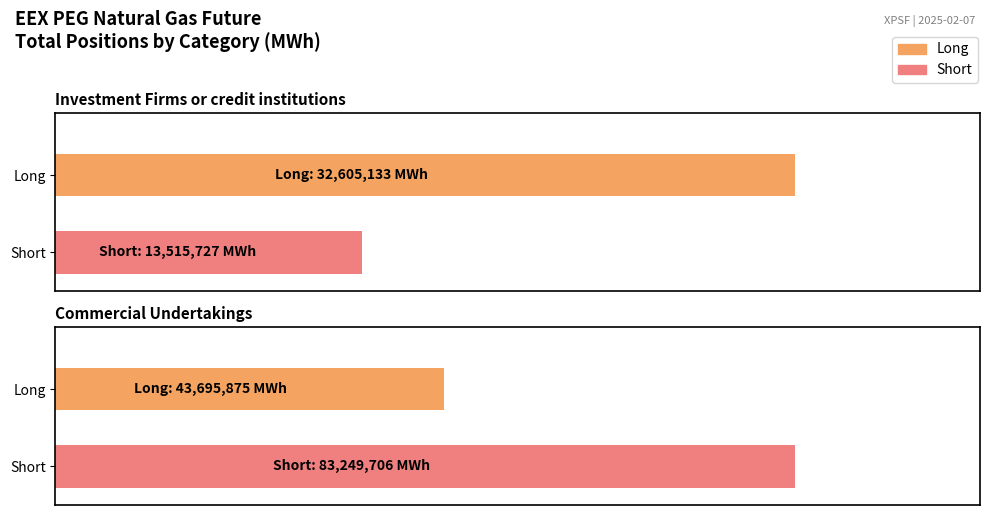

The value of Long at Investment Firms or credit institutions is 58463696. True or false?

False